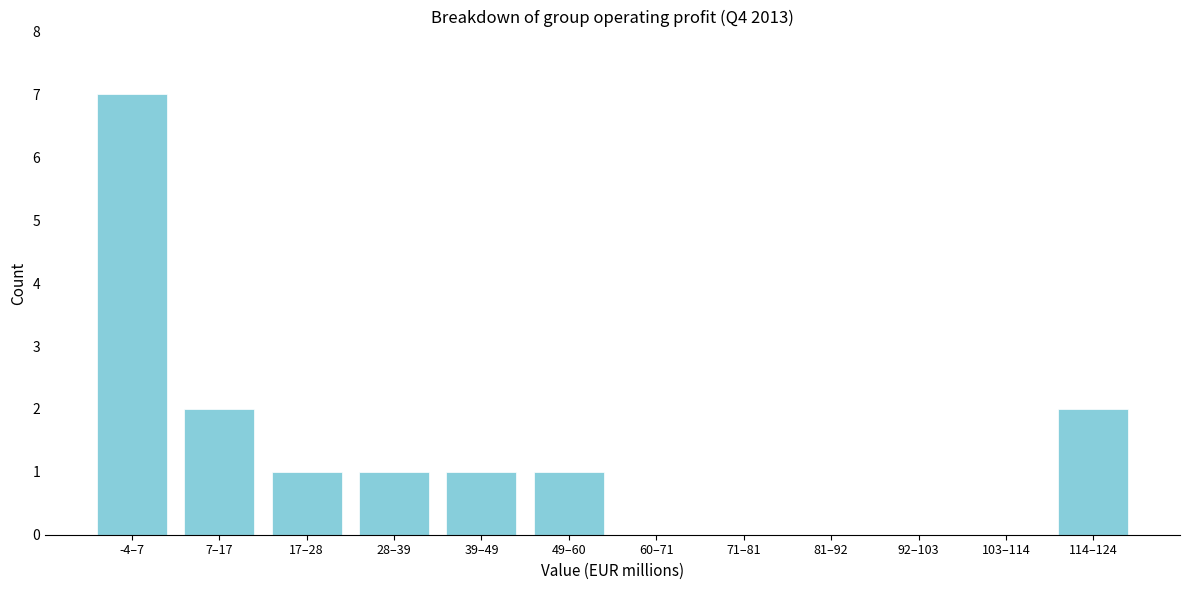

Reading right to left, what are all the values shown in this chart?

114–124=2	103–114=0	92–103=0	81–92=0	71–81=0	60–71=0	49–60=1	39–49=1	28–39=1	17–28=1	7–17=2	-4–7=7